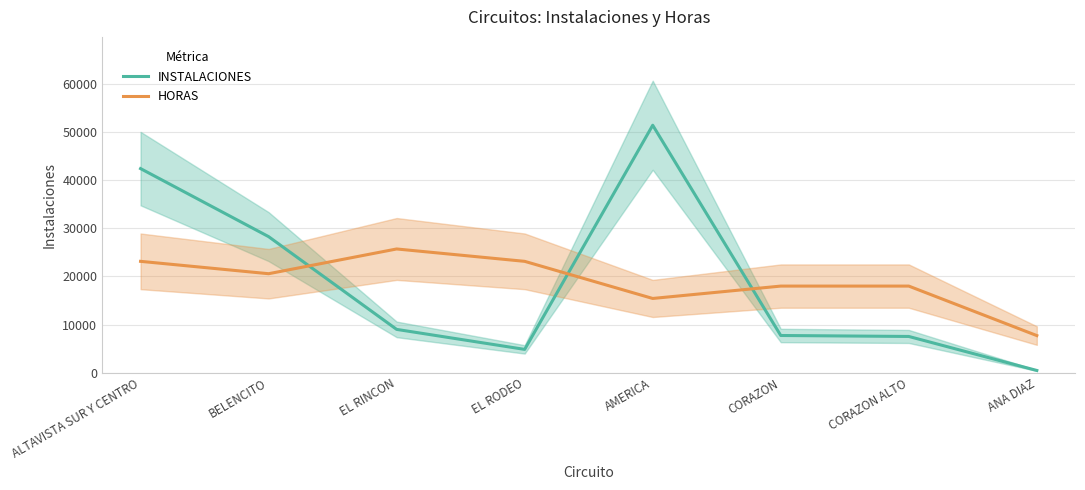

At CORAZON ALTO, list the series in order from smallest to largest.

INSTALACIONES, HORAS